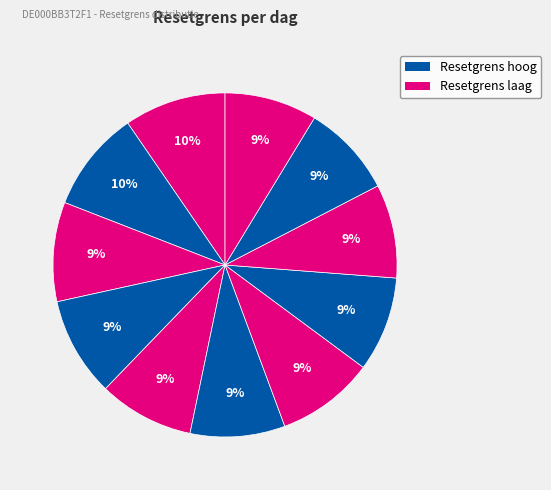

Rank the categories by value from highest to lowest.

2025-07-22, 2025-07-21, 2025-07-18, 2025-07-17, 2025-07-14, 2025-07-16, 2025-07-11, 2025-07-15, 2025-07-10, 2025-07-09, 2025-07-08